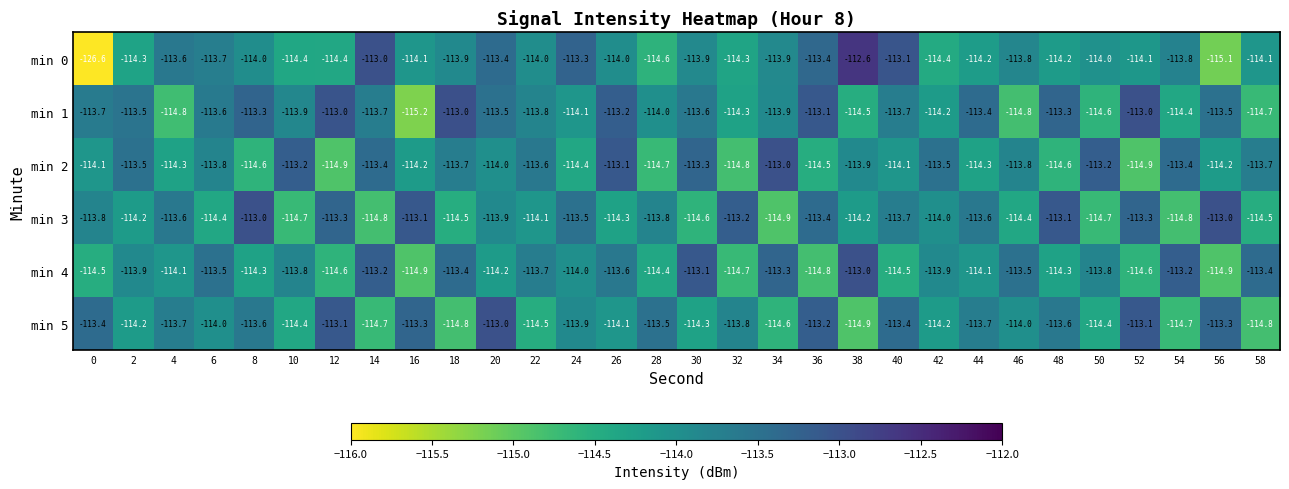

Is the value of min 1 at 10 greater than the value of min 0 at 22?

Yes